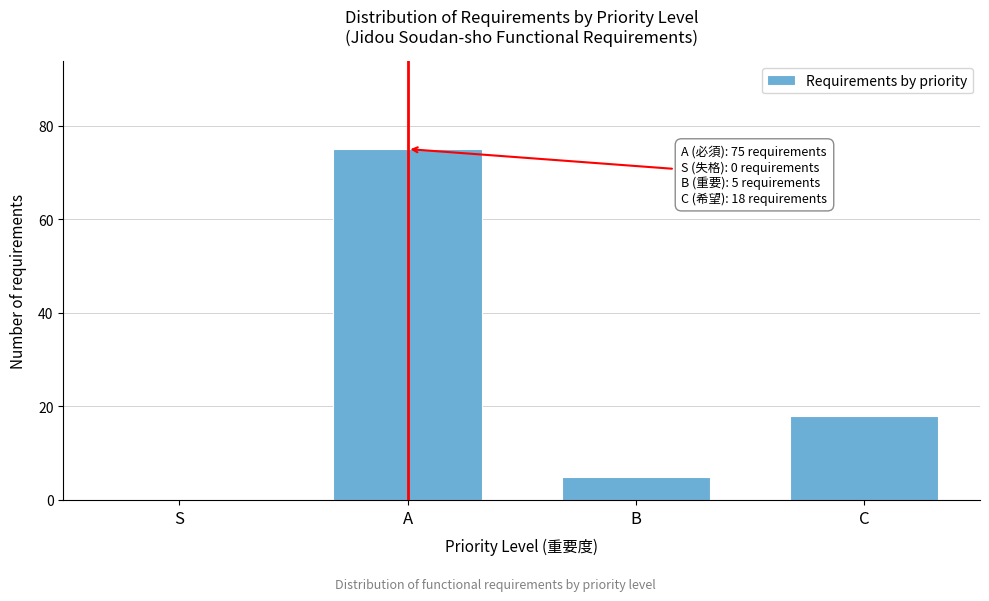

Reading left to right, list all the values displayed in this chart.

S=0	A=75	B=5	C=18